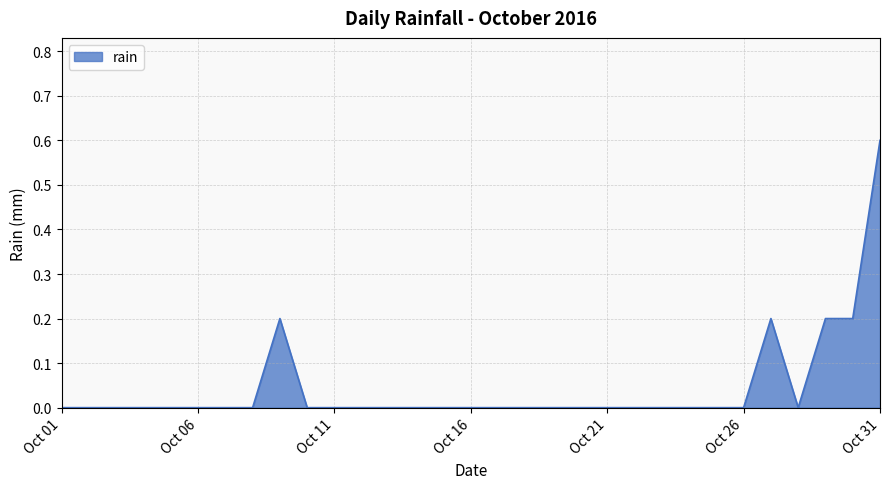

What is the maximum value shown in the chart?

0.6